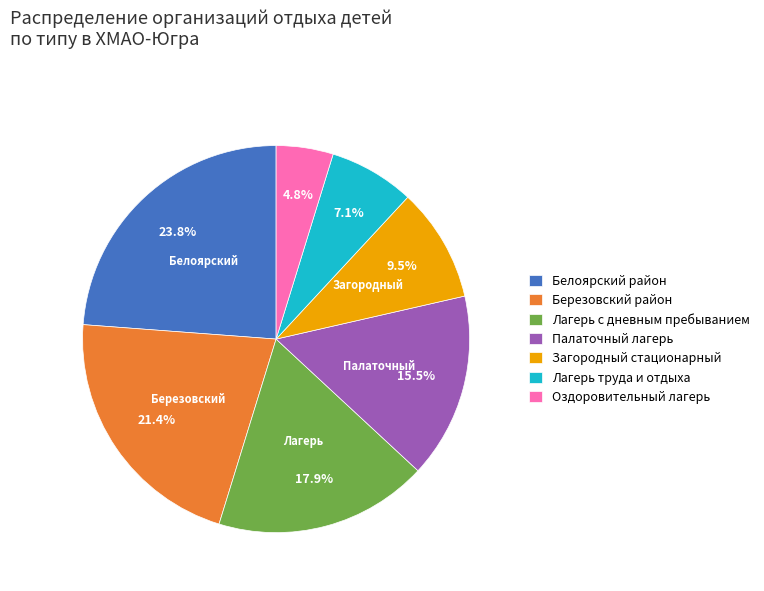

To the nearest percent, what portion does Березовский район represent?

21%